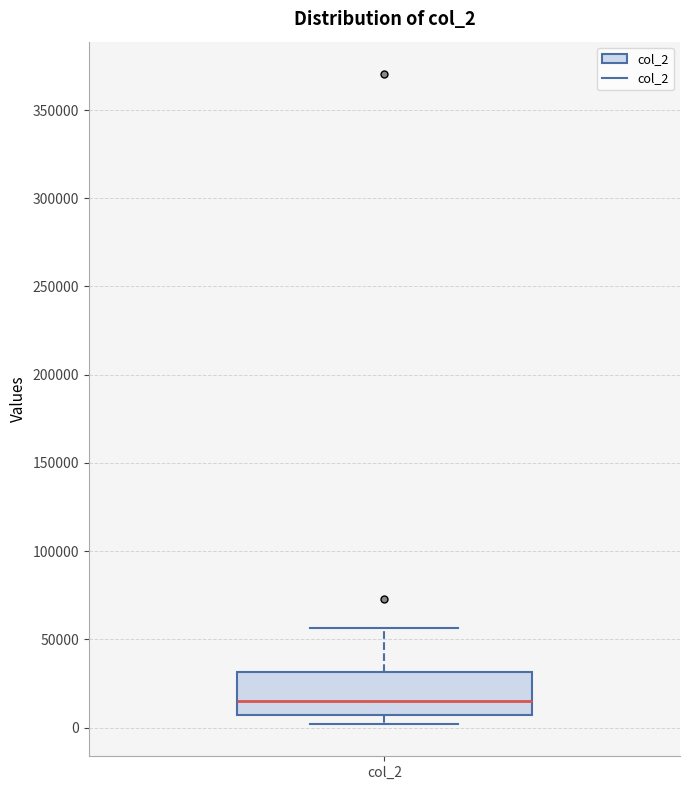

Transcribe this box plot: give where the median line is, the range the box spans, and where the two whiskers end, as read against the y-axis. The values are not printed on the chart, so give them approximately, as read against the axis.

median 15000, box 5000 to 30000, whiskers 0 to 55000